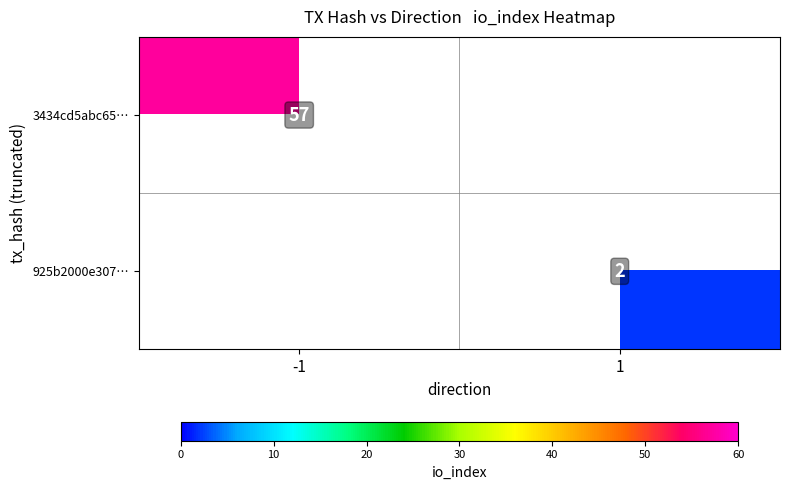

How many data points does each series have?

2